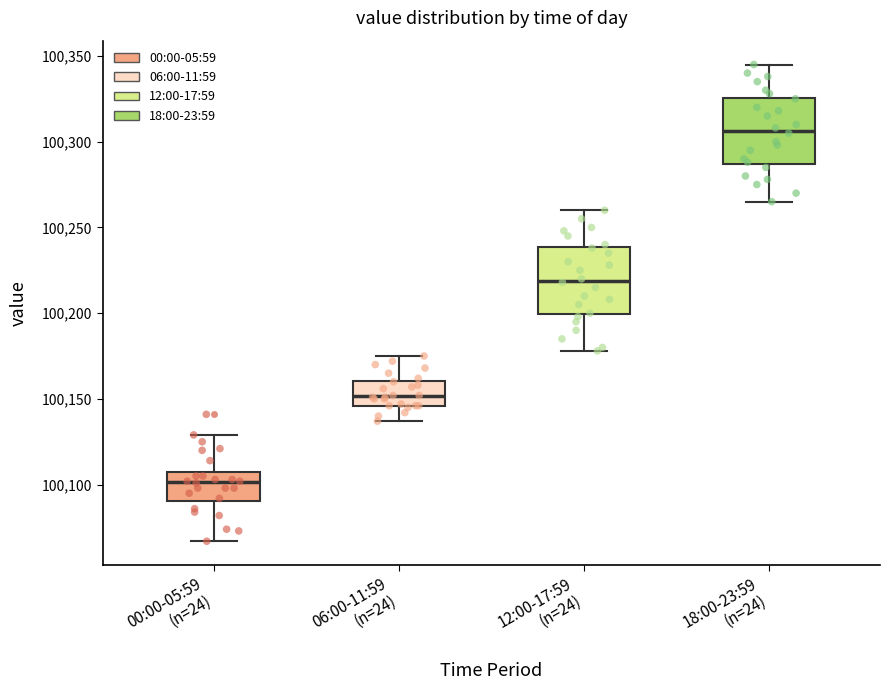

Reading left to right, transcribe this box plot: for each box, give where its median line is, the range the box spans, and where its two whiskers end, as read against the y-axis. The values are not printed on the chart, so give them approximately, as read against the axis.

00:00-05:59 (n=24): median 100100, box 100090 to 100105, whiskers 100065 to 100130
06:00-11:59 (n=24): median 100150, box 100145 to 100160, whiskers 100135 to 100175
12:00-17:59 (n=24): median 100220, box 100200 to 100240, whiskers 100180 to 100260
18:00-23:59 (n=24): median 100305, box 100285 to 100325, whiskers 100265 to 100345